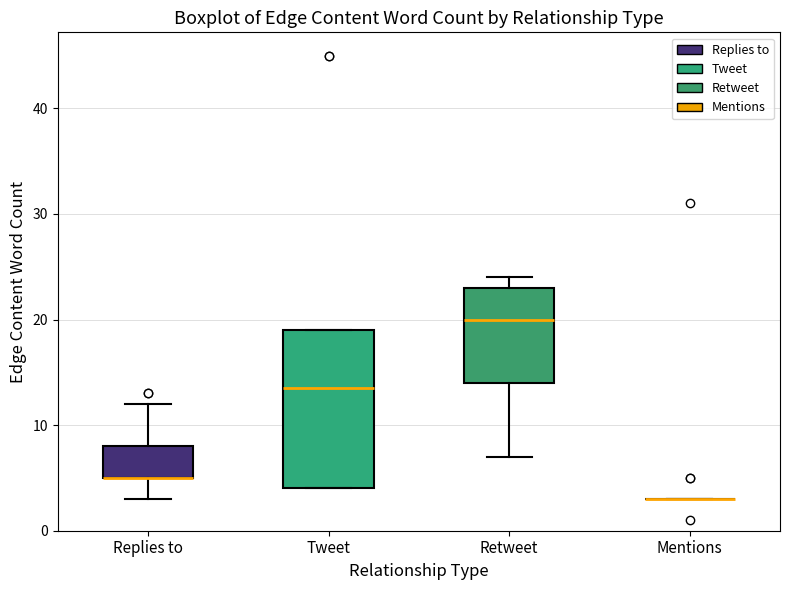

Where does the median line of the box for Retweet sit on the y-axis? The values are not printed on the chart, so give them approximately, as read against the axis.

20